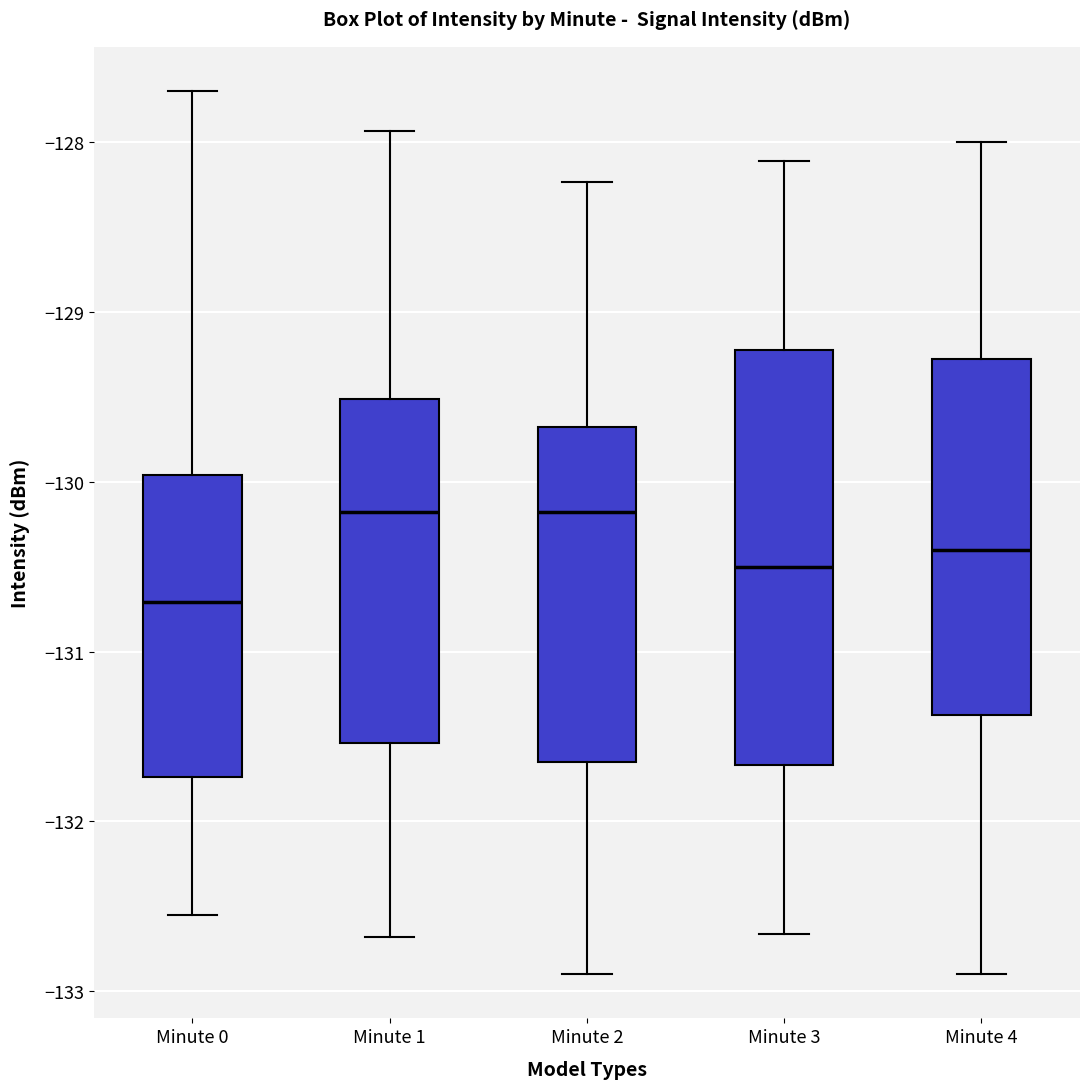

Where is the upper edge of the box for Minute 3 on the y-axis? The values are not printed on the chart, so give them approximately, as read against the axis.

-129.2